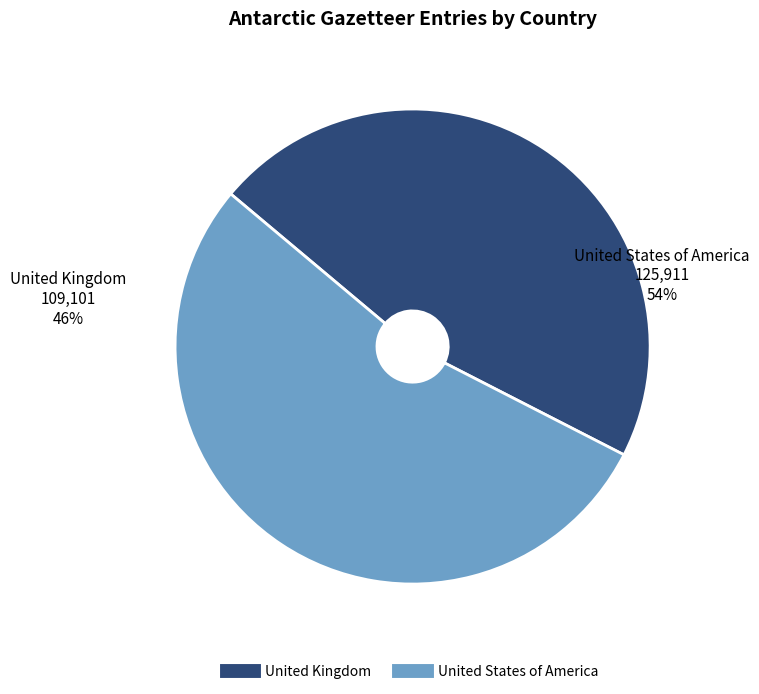

Which slice is the largest?

United States of America